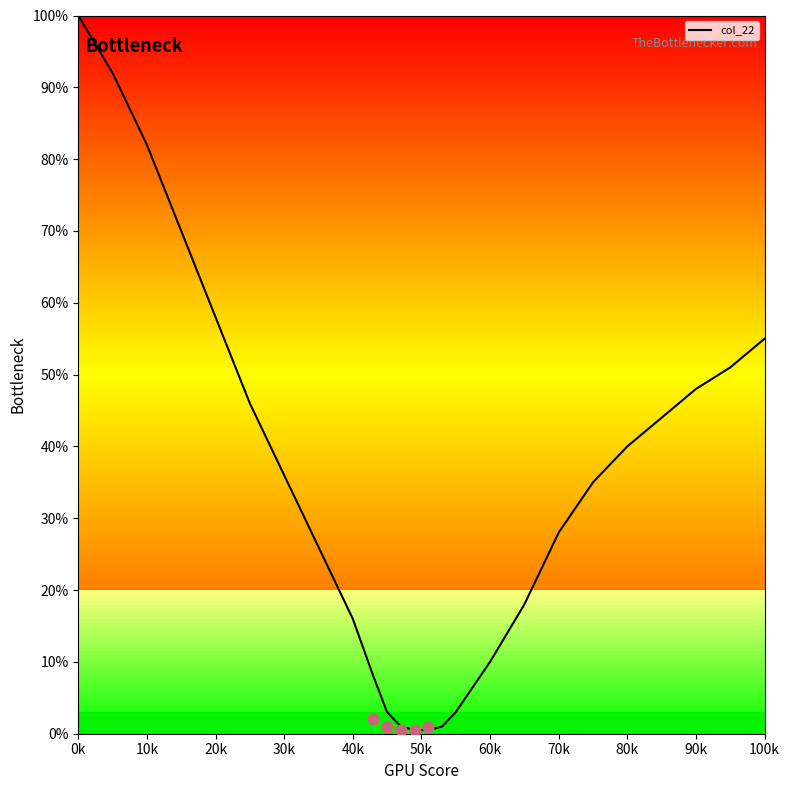

What is the maximum value for col_22?

100.0